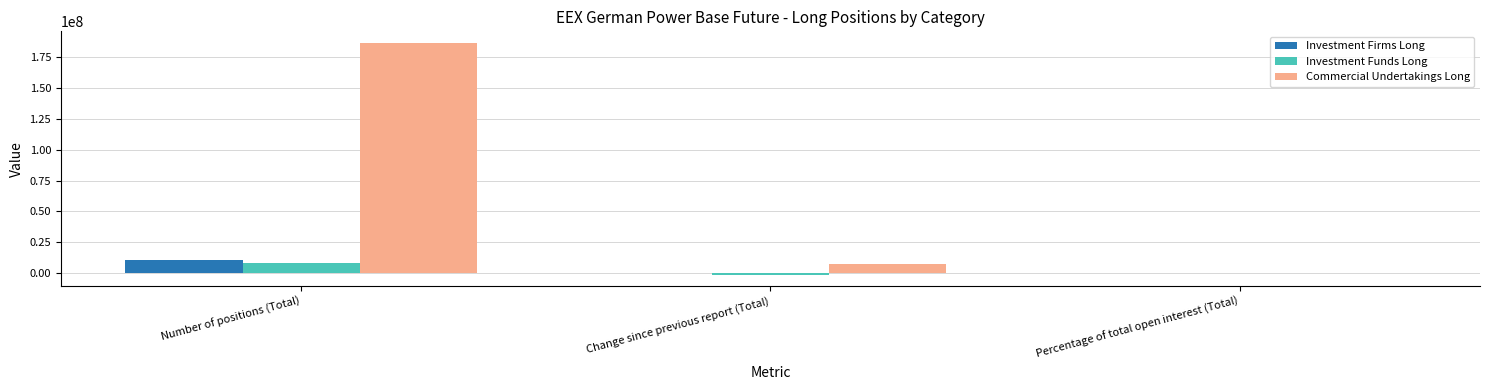

At which category is the sum across all series the highest?

Number of positions (Total)